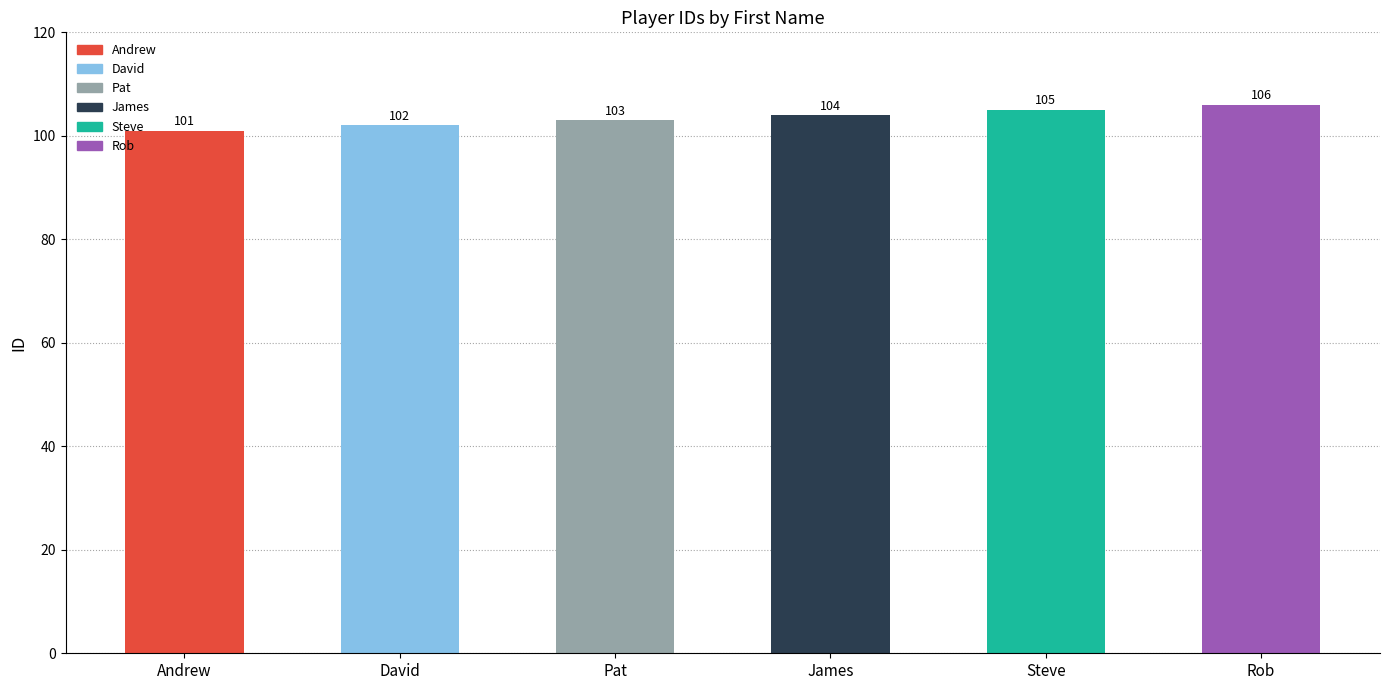

What is the sum of the values at Pat and Rob?

209